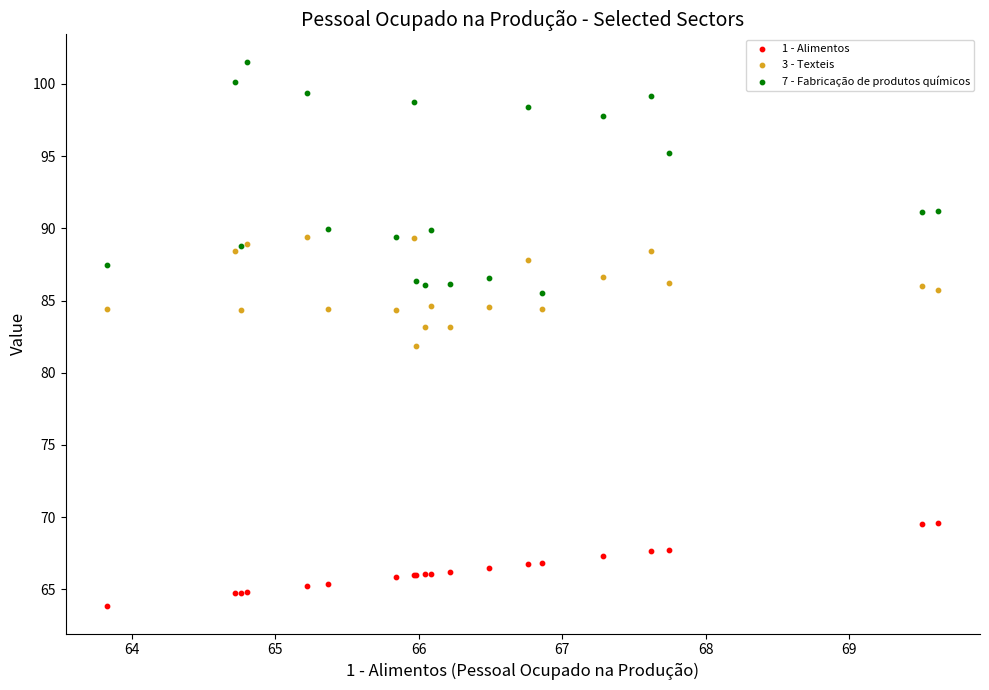

Which series has the widest spread of Y values?

7 - Fabricação de produtos químicos